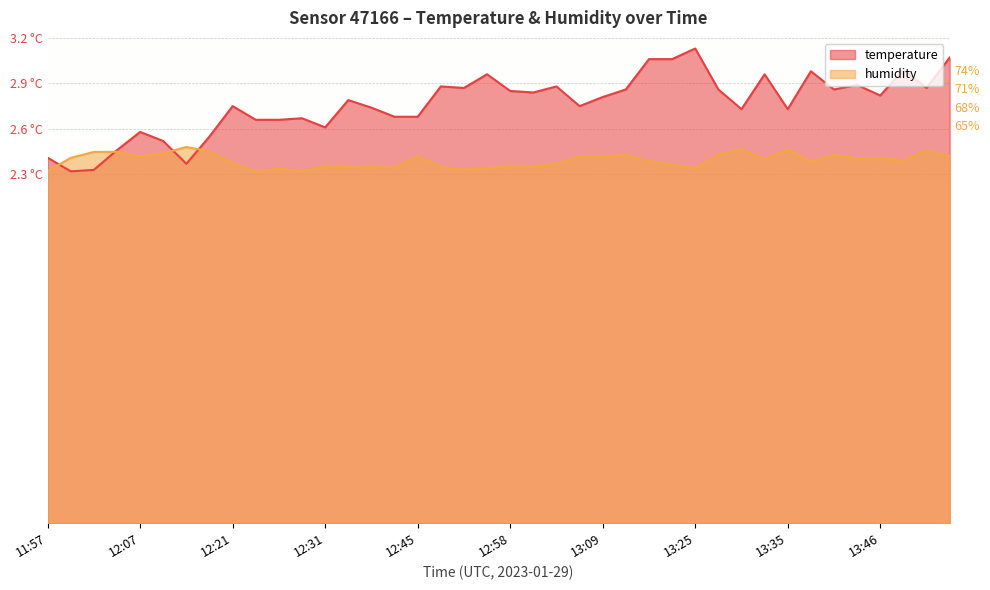

List the labels in order of humidity value, largest first.

12:15, 13:30, 13:35, 13:51, 12:18, 12:05, 12:02, 12:10, 13:27, 13:12, 13:41, 13:53, 12:45, 12:07, 13:09, 13:06, 11:59, 13:46, 13:43, 13:33, 13:48, 13:17, 13:38, 12:21, 13:03, 13:22, 12:31, 12:40, 12:58, 12:47, 13:00, 12:37, 12:42, 12:55, 13:25, 12:26, 12:50, 11:57, 12:28, 12:23